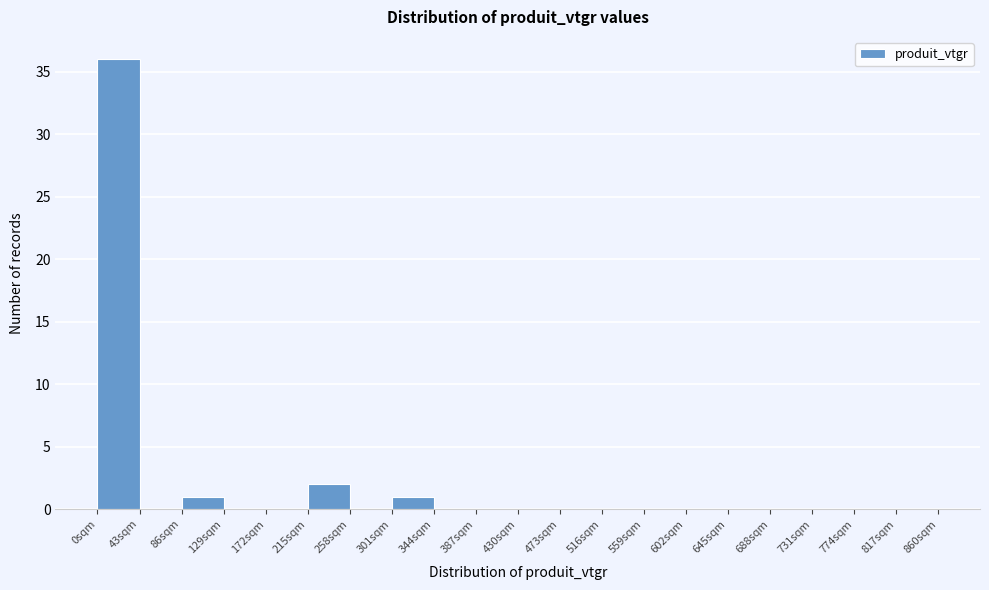

Which range on the x-axis has the tallest bar?

0 to 43